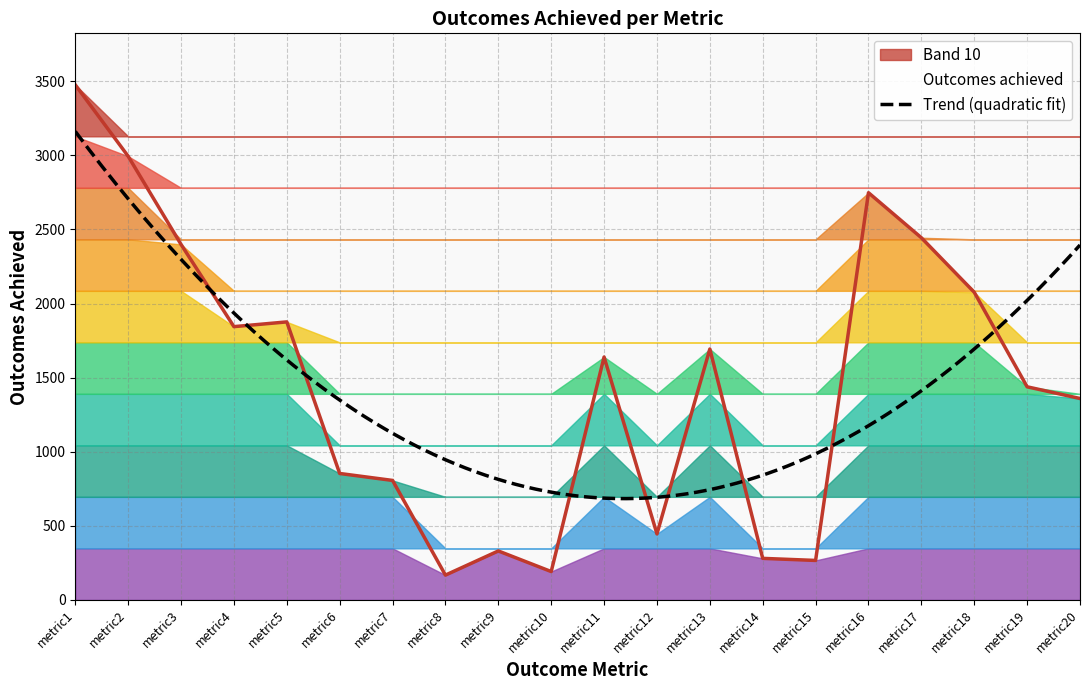

Does the chart have visible grid lines?

Yes